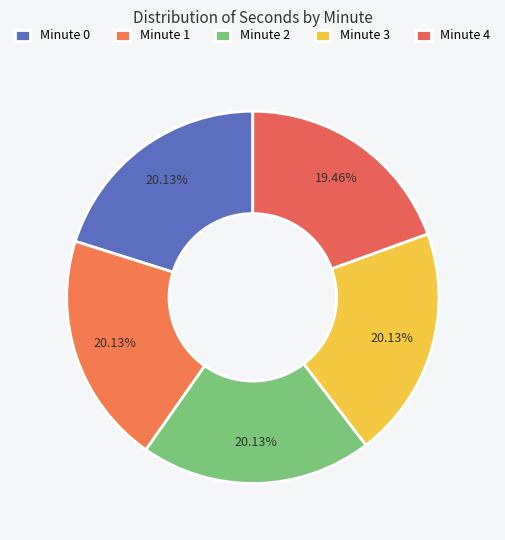

How many slices are in this pie chart?

5